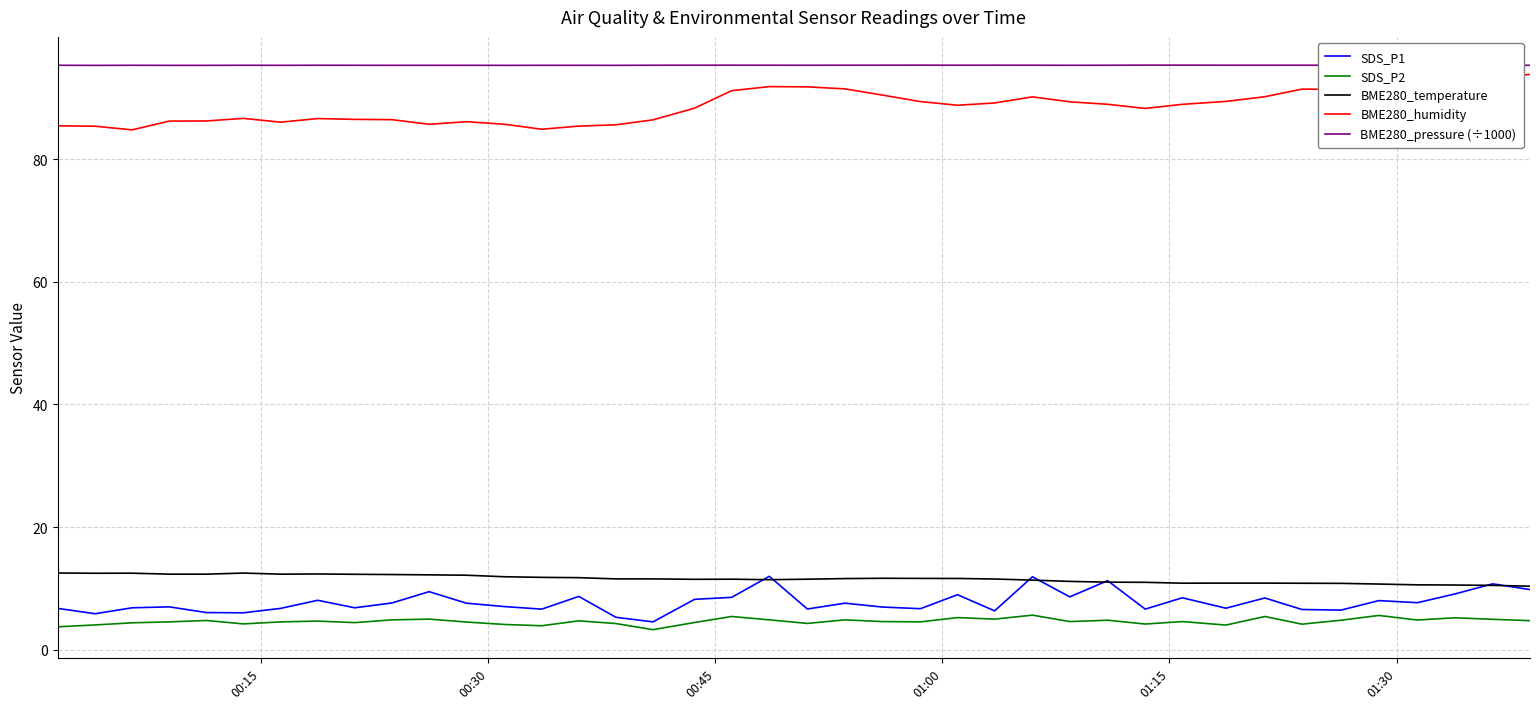

What are all the series names shown in the legend?

SDS_P1, SDS_P2, BME280_temperature, BME280_humidity, BME280_pressure (÷1000)